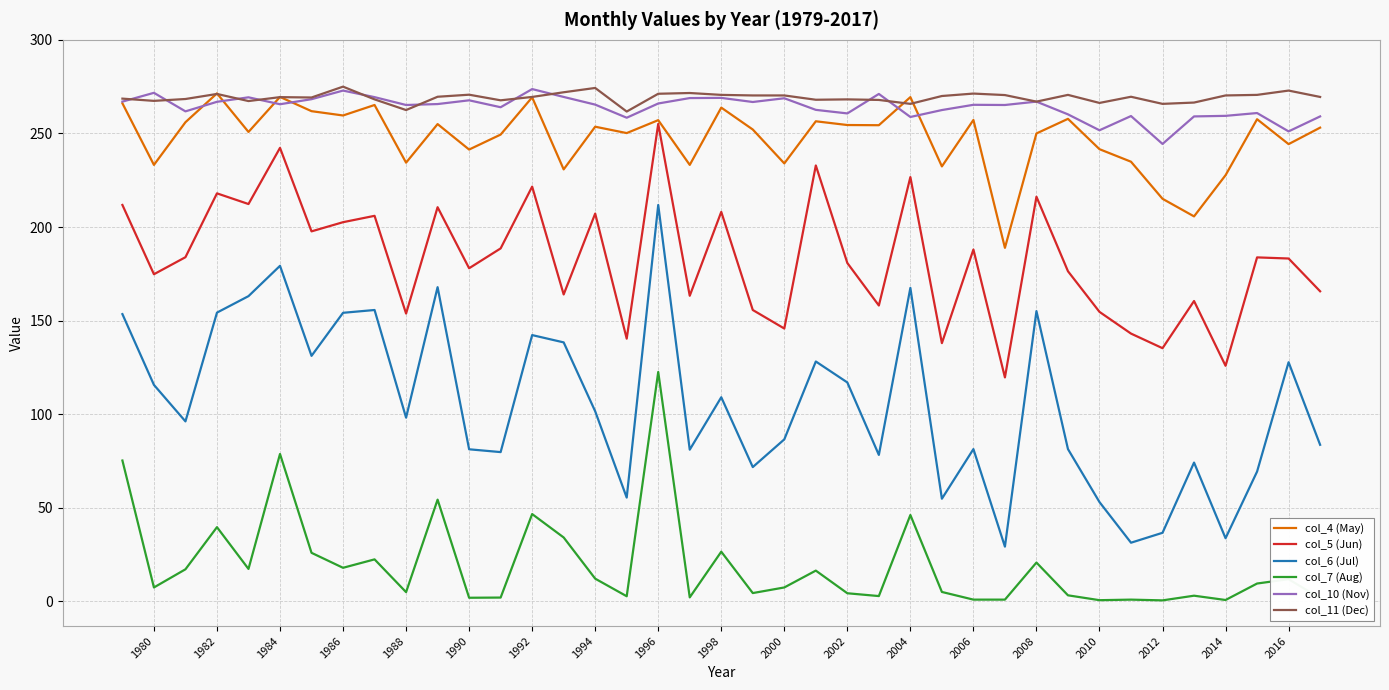

True or false: col_7 (Aug) and col_5 (Jun) cross at least once.

False